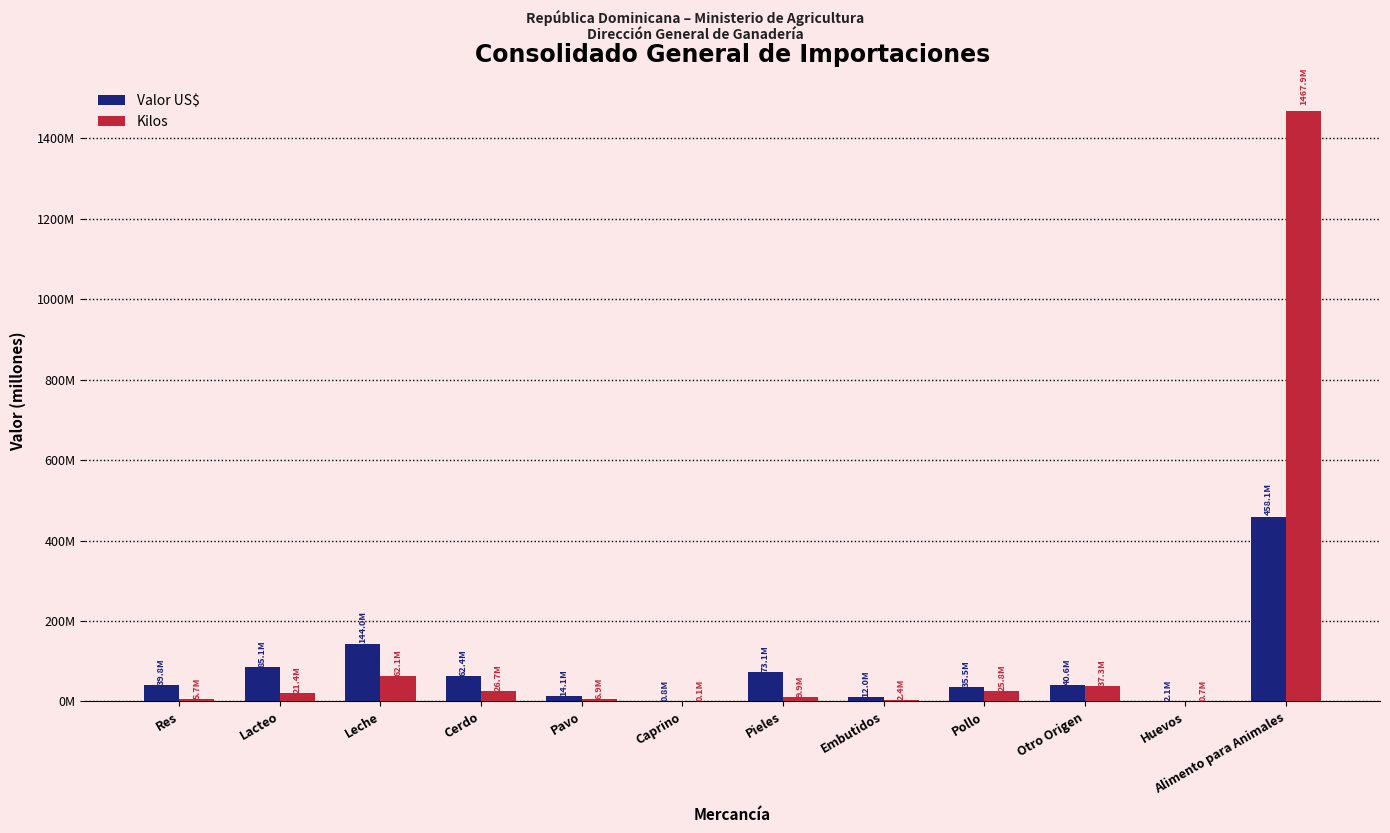

Which series changed the most between Res and Cerdo?

Valor US$